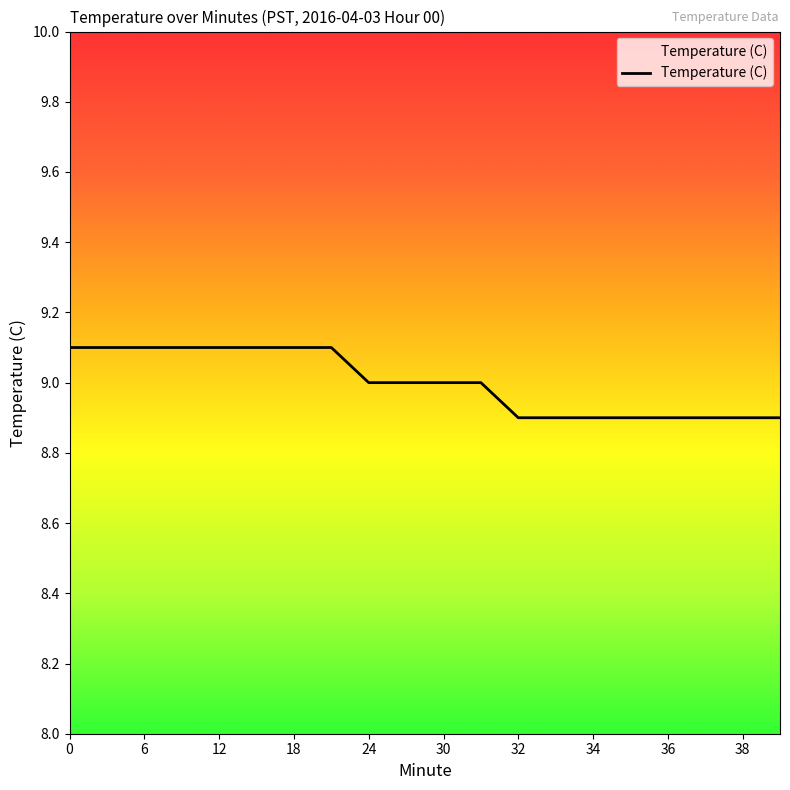

What is the maximum value shown in the chart?

9.1